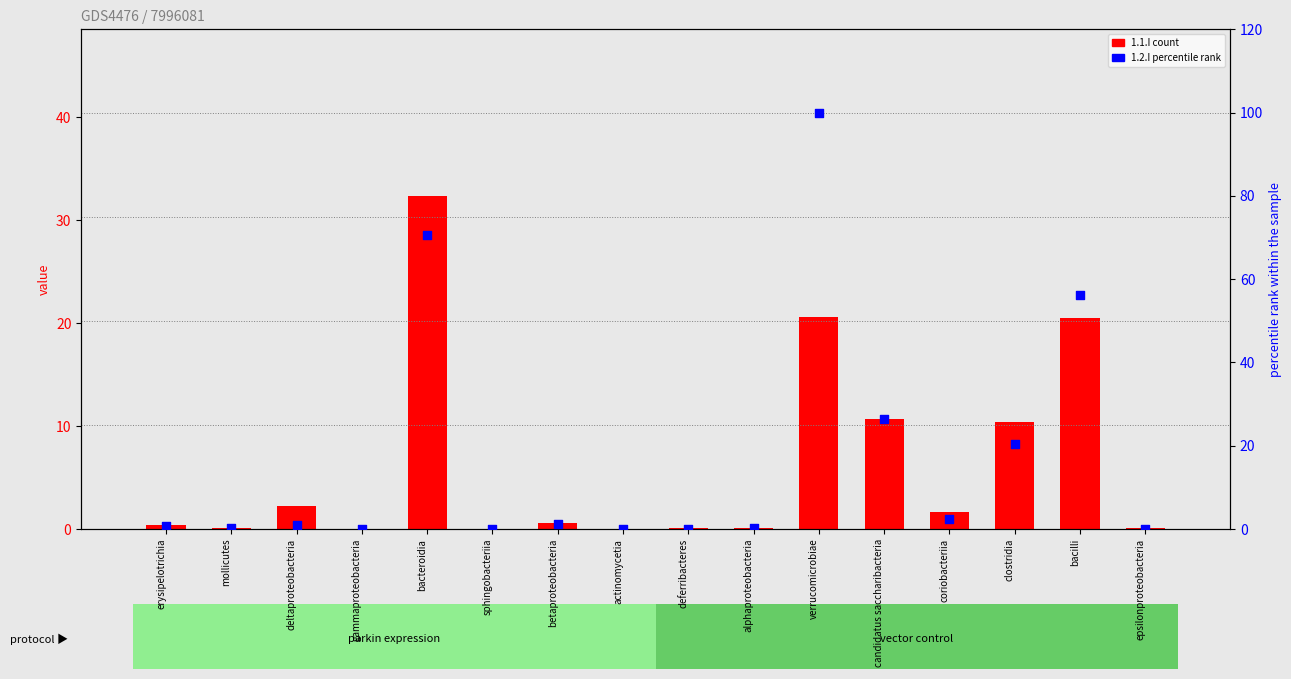

Which series reaches the minimum Y coordinate?

1.2.I (percentile rank)